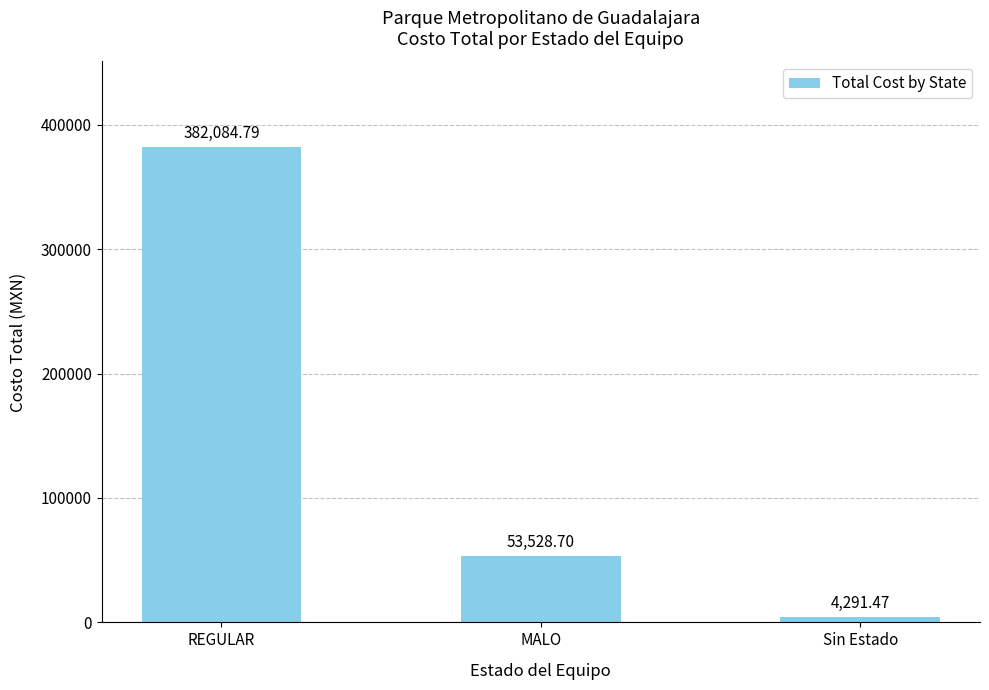

Rank the categories by value from lowest to highest.

Sin Estado, MALO, REGULAR